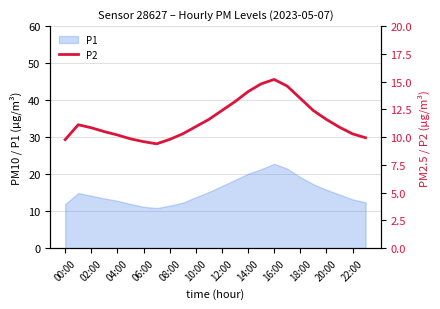

How many lines are shown in the chart?

1